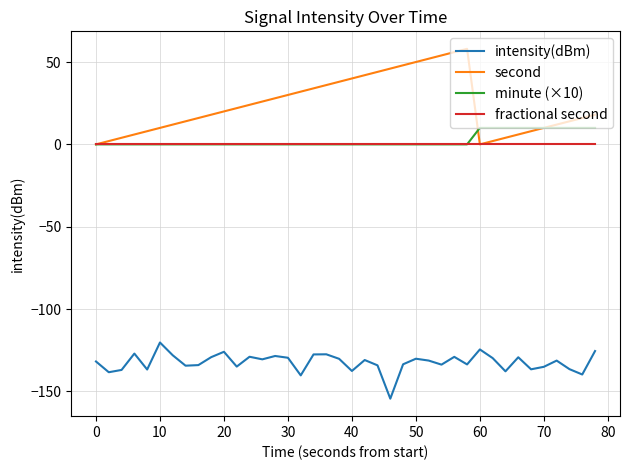

List the series in order of their peak value, lowest first.

intensity(dBm), fractional second, minute (×10), second